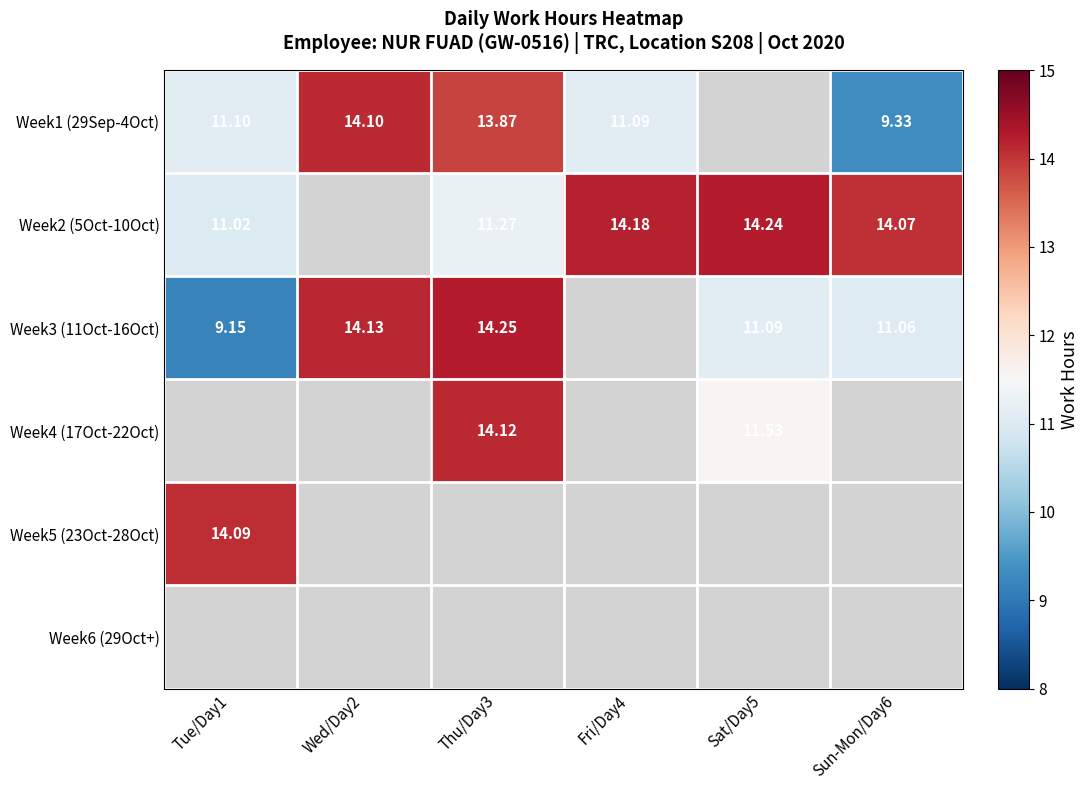

What value does the Week1 (29Sep-4Oct) series have at Tue/Day1?

11.1